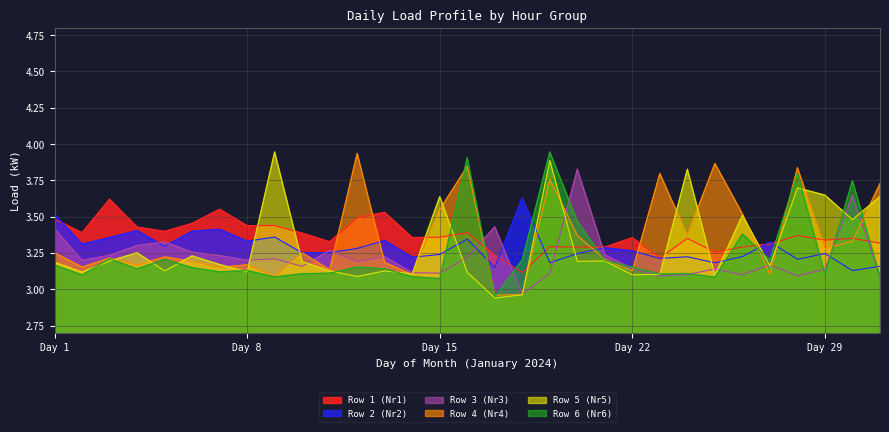

At which category does Row 6 (Nr6) reach its first local valley?

2